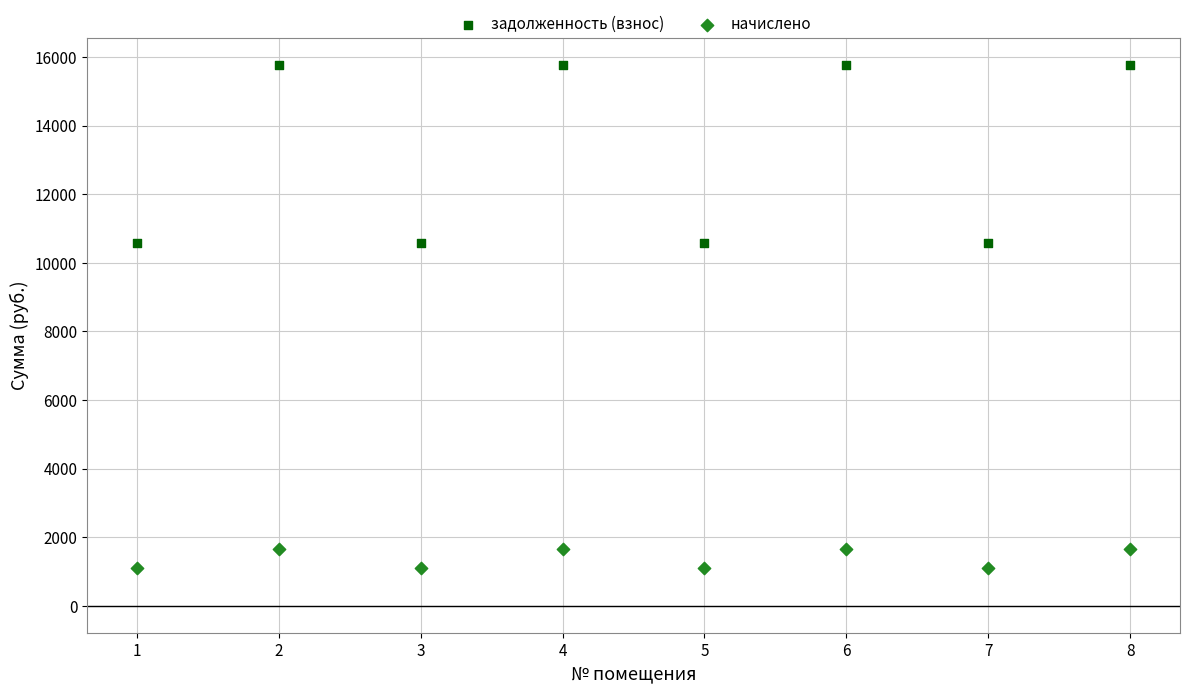

Across all data points, what is the range of Y values (max minus min)?

14665.4